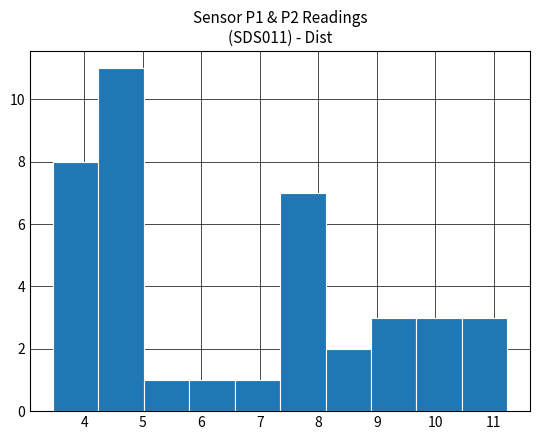

Reading left to right, transcribe this chart: for each bar, give the range it covers on the x-axis and its height. Neither the bar edges nor the heights are printed on the chart, so give them approximately, as read against the axes.

3.5 to 4.2: 8
4.2 to 5.0: 11
5.0 to 5.8: 1
5.8 to 6.6: 1
6.6 to 7.4: 1
7.4 to 8.1: 7
8.1 to 8.9: 2
8.9 to 9.7: 3
9.7 to 10.5: 3
10.5 to 11.2: 3